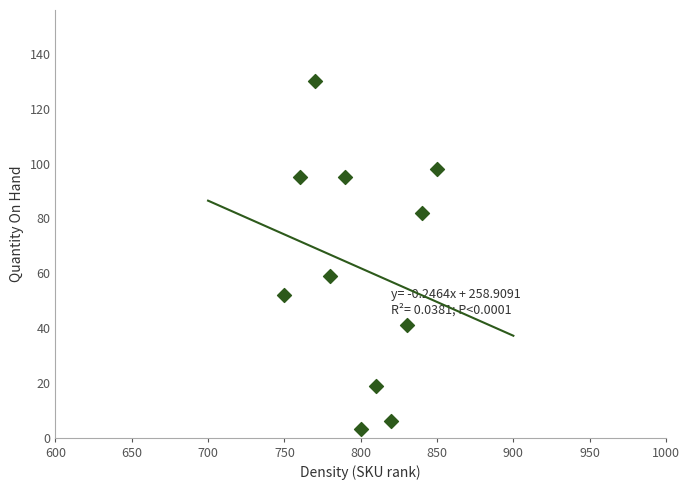

What Y value in the scatter plot is closest to 66?

59